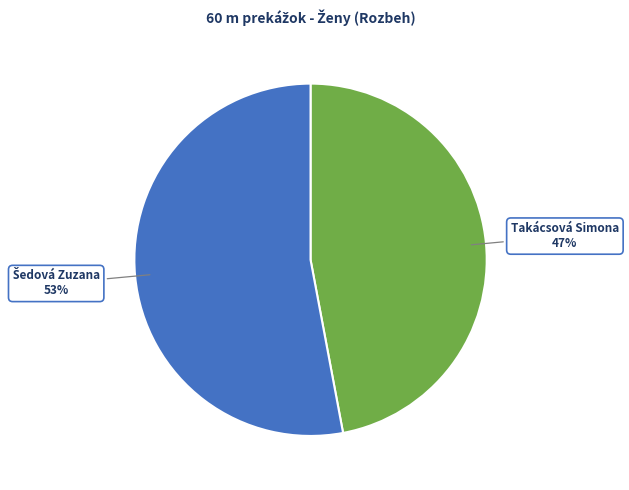

Is there any slice that represents more than half of the pie?

Yes